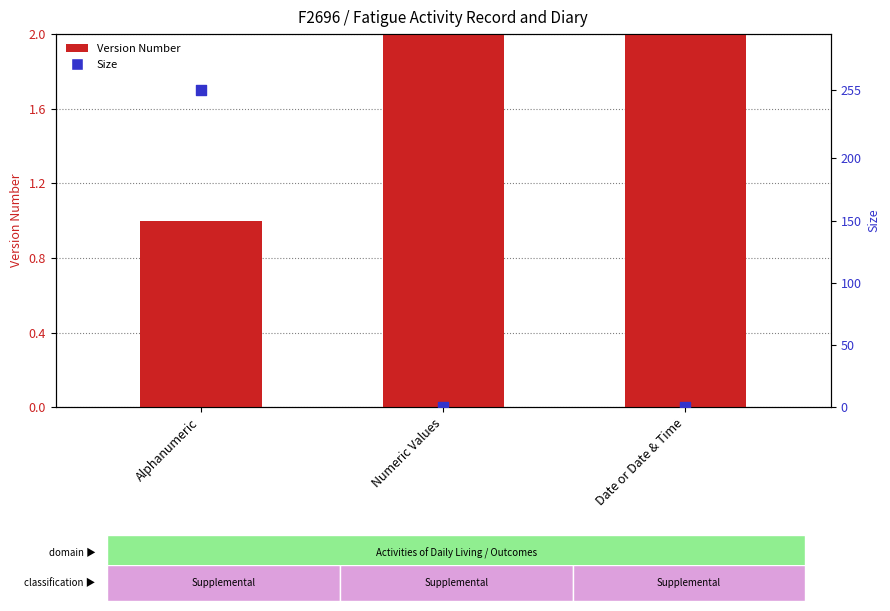

Which series reaches the minimum Y coordinate?

Size